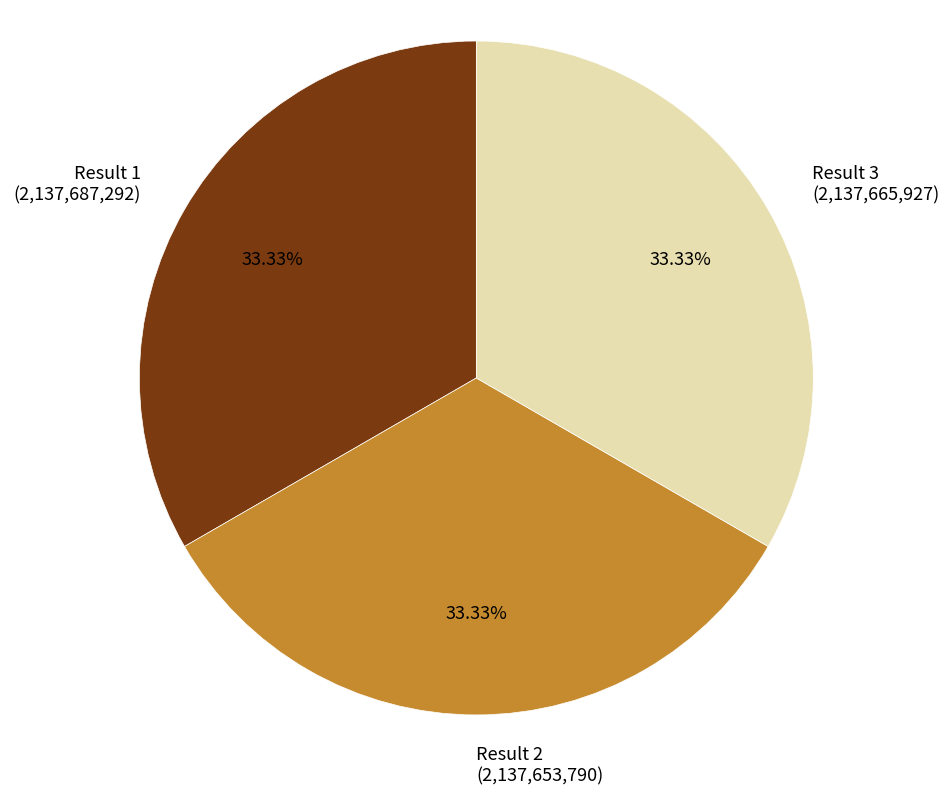

Is there any slice that represents more than half of the pie?

No